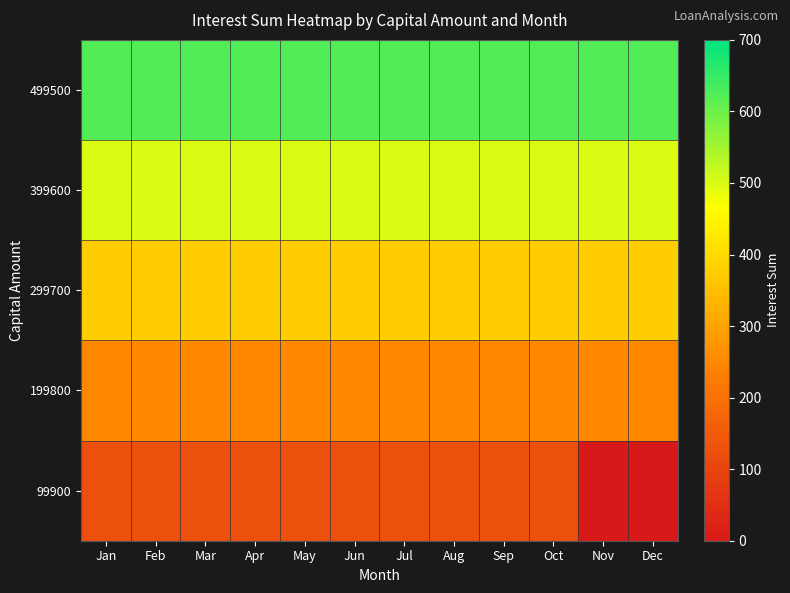

At Jan, list the series in order from smallest to largest.

99900, 199800, 299700, 399600, 499500